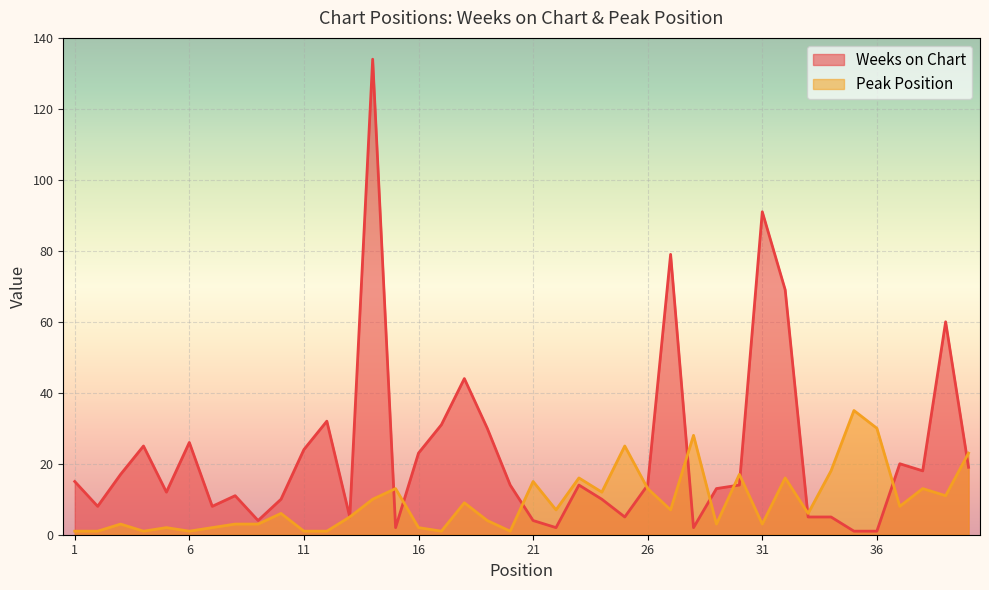

True or false: Peak Position has more than 1 interior local peaks.

True